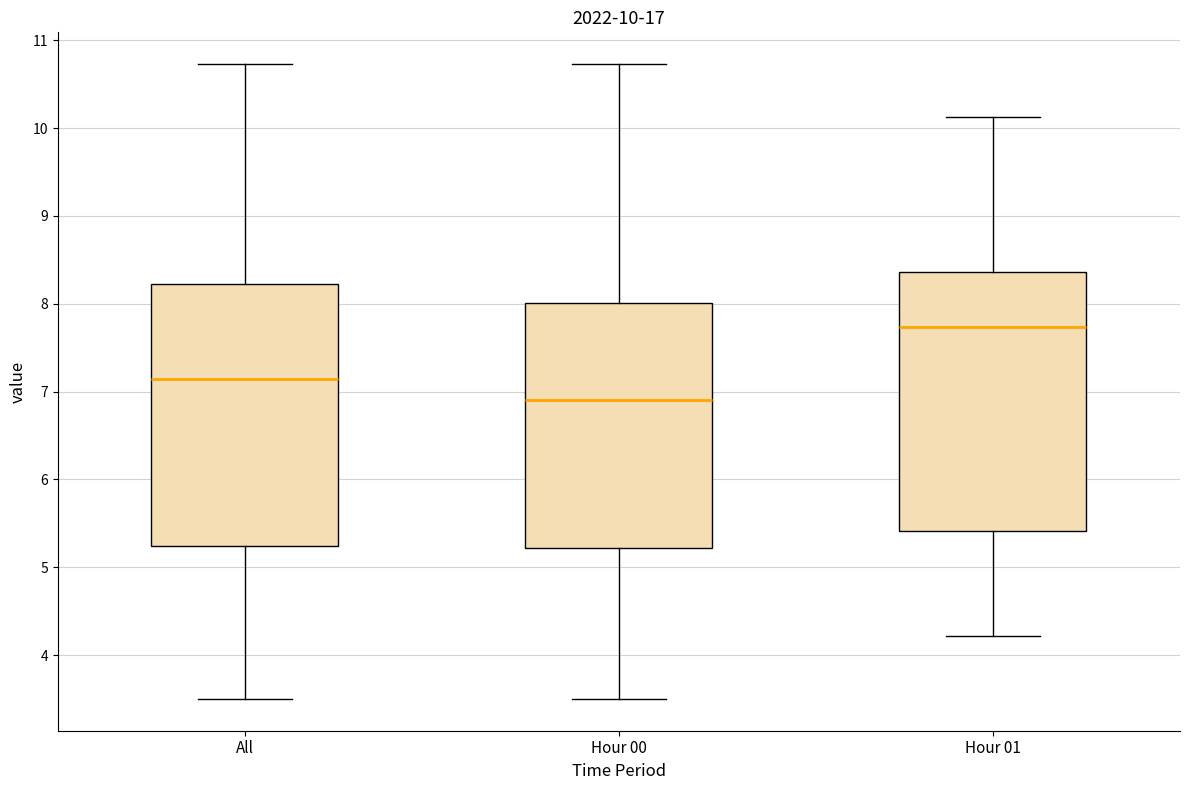

Which box's median line is the lowest?

Hour 00